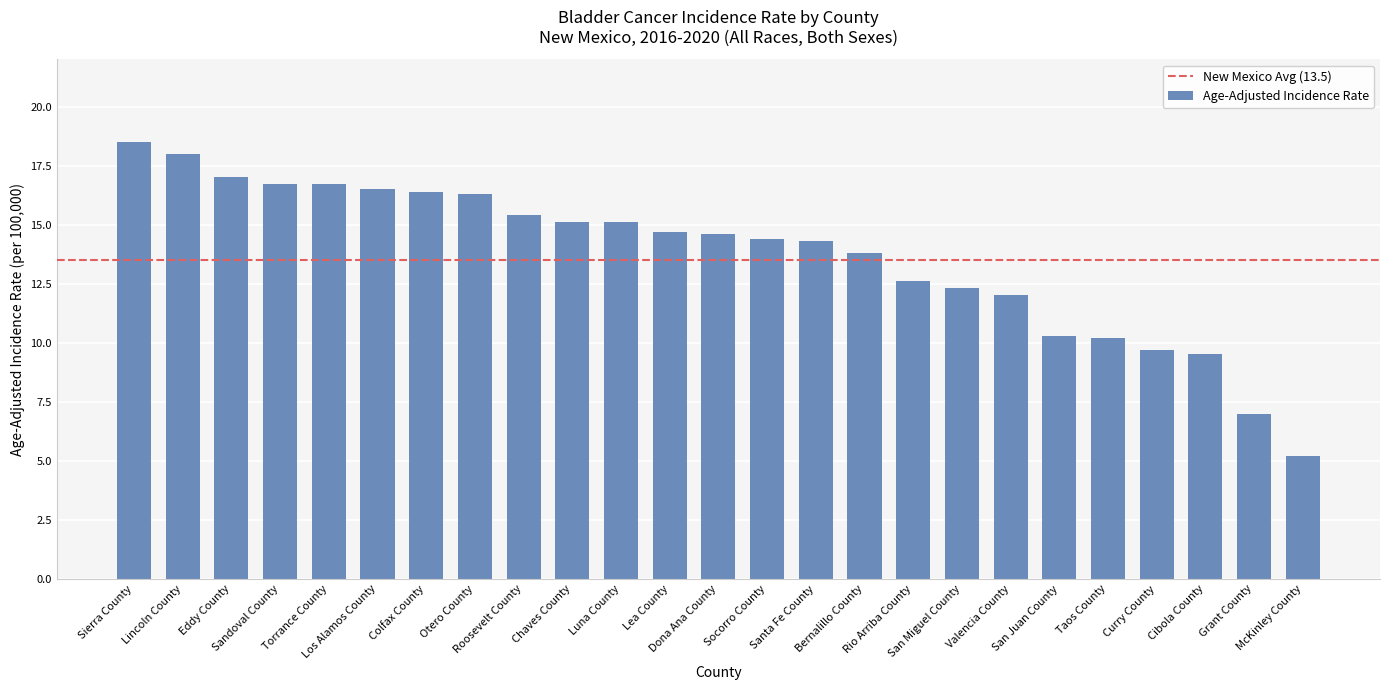

What is the minimum value shown in the chart?

5.2